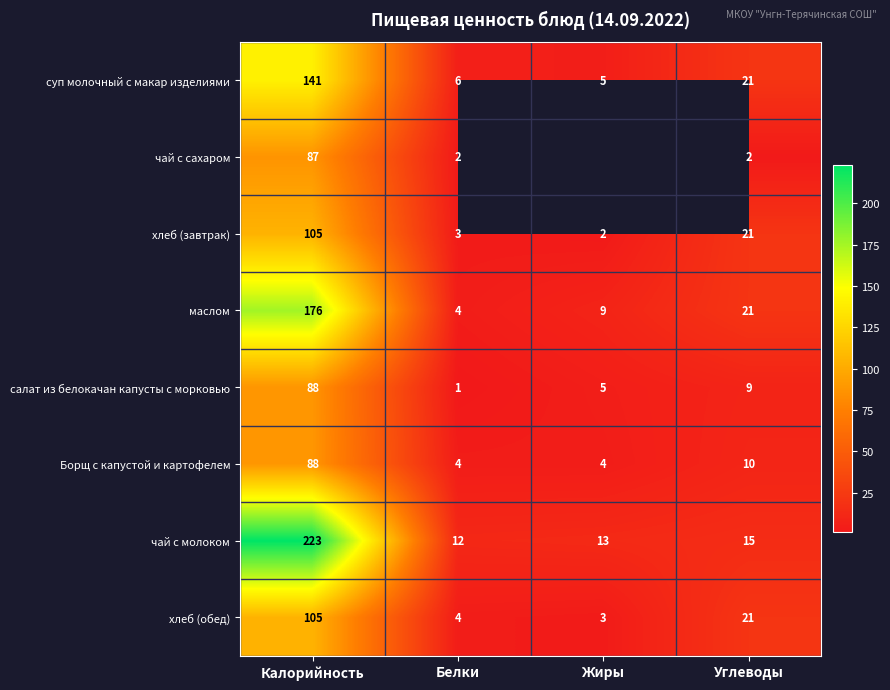

Between Белки and Калорийность, which is larger?

Калорийность